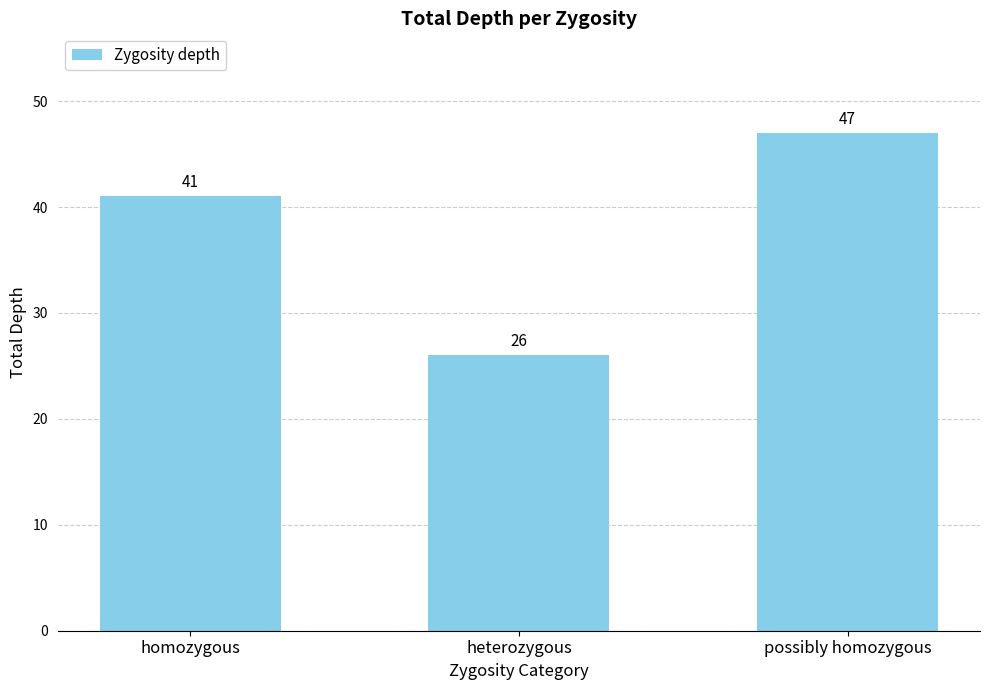

What is the sum of the values at possibly homozygous and heterozygous?

73